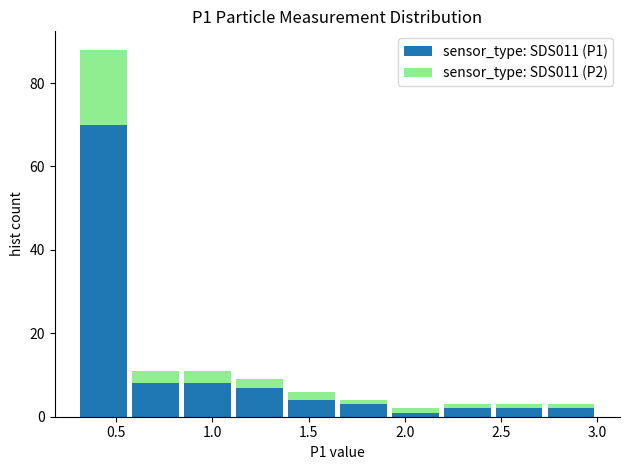

Reading left to right, list every stacked bar in this chart as the range it spans on the x-axis followed by its total height. Neither the bar edges nor the heights are printed on the chart, so give them approximately, as read against the axes.

0.30 to 0.57: 88
0.57 to 0.84: 12
0.84 to 1.11: 12
1.11 to 1.38: 10
1.38 to 1.65: 6
1.65 to 1.92: 4
1.92 to 2.19: 2
2.19 to 2.46: 4
2.46 to 2.73: 4
2.73 to 3.00: 4